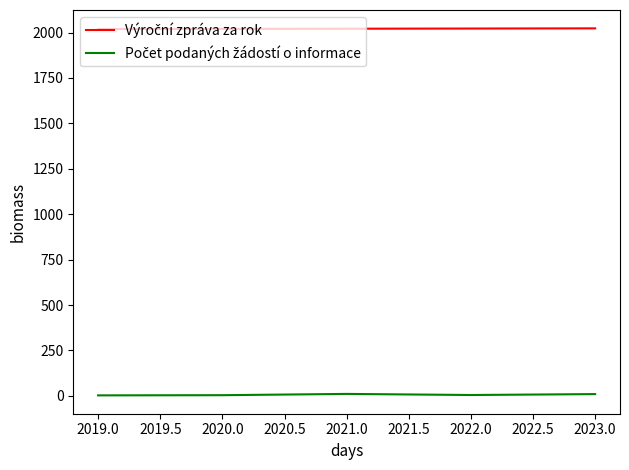

What position from the right is 2020.0?

4